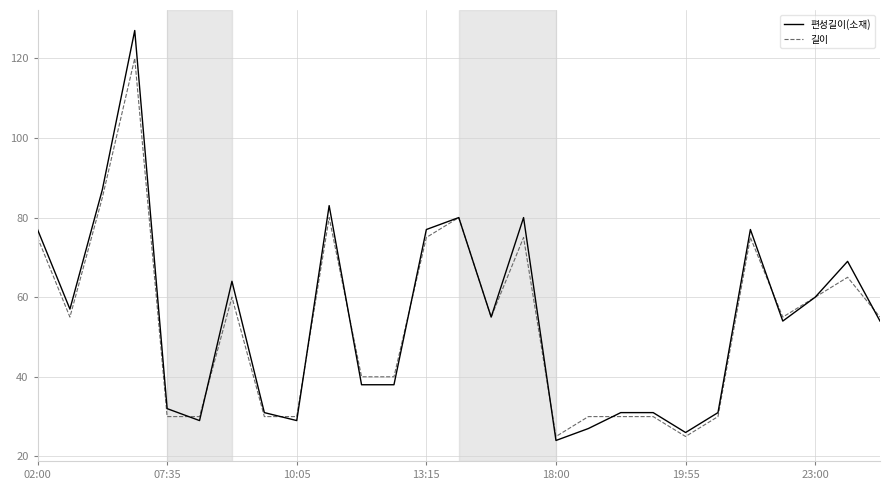

Which series has the widest spread of values?

편성길이(소재)